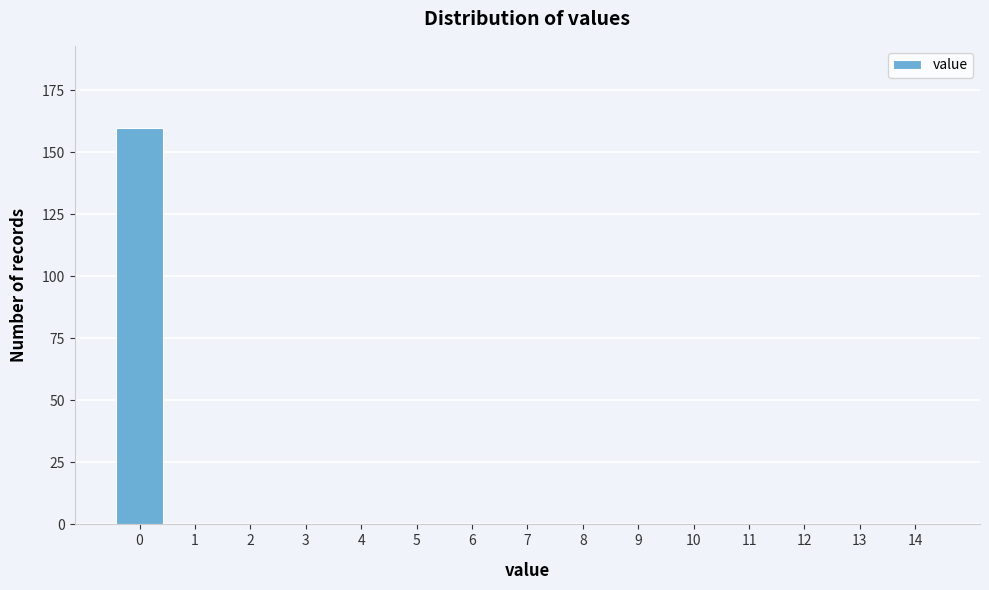

Reading left to right, extract all data points from this chart.

0=160	1=0	2=0	3=0	4=0	5=0	6=0	7=0	8=0	9=0	10=0	11=0	12=0	13=0	14=0